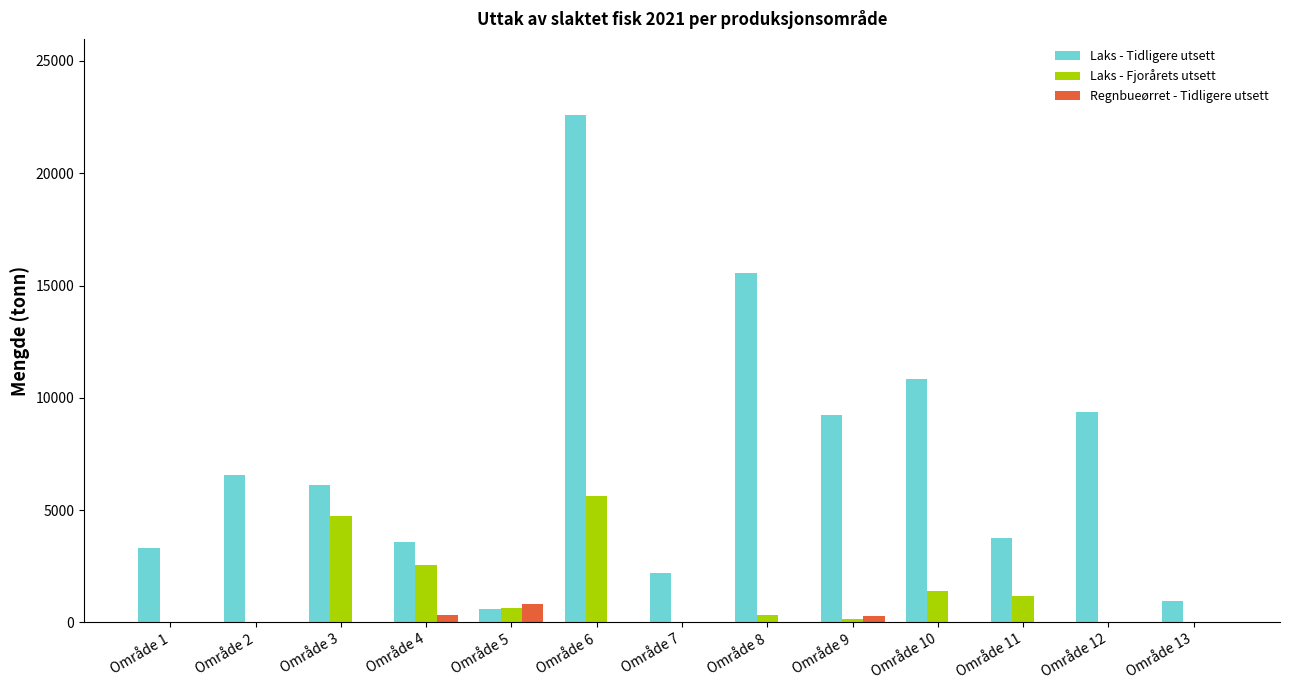

At which category is the sum across all series the highest?

Område 6